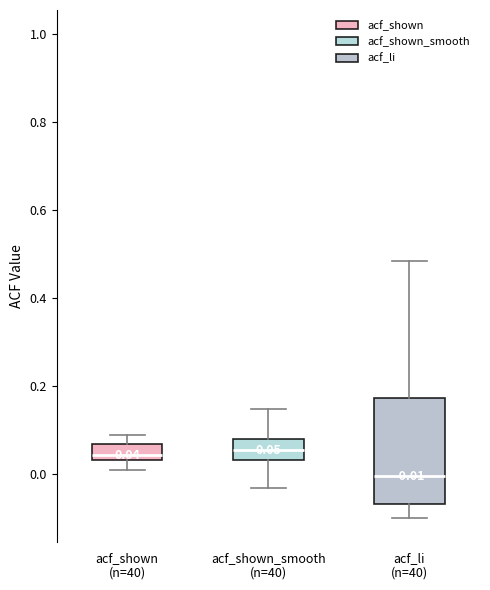

Which box's median line is the lowest?

acf_li (n=40)